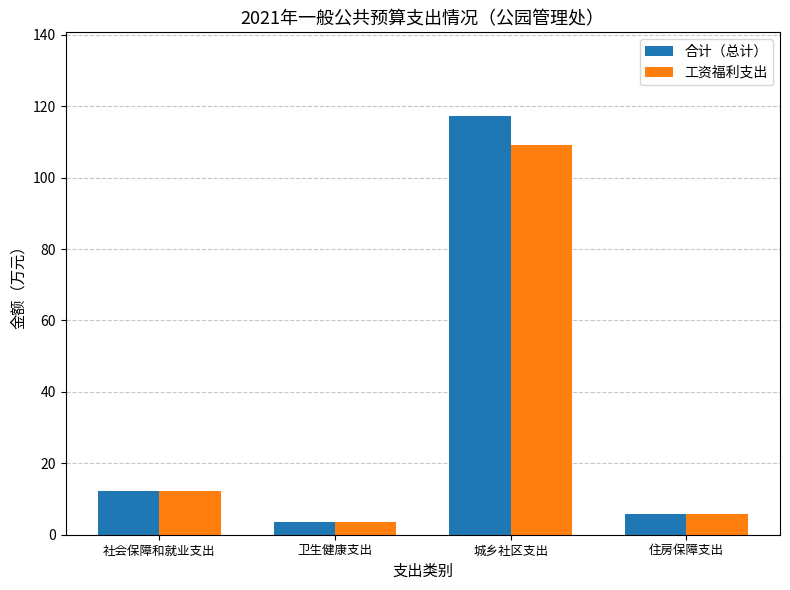

Does the chart contain stacked bars?

No